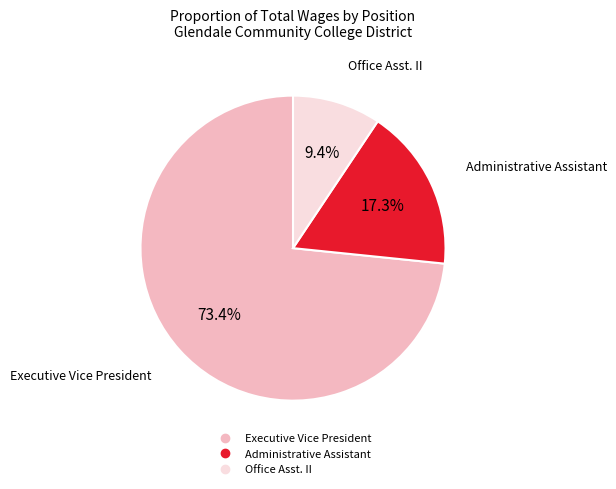

To the nearest percent, what is the average slice percentage?

33%